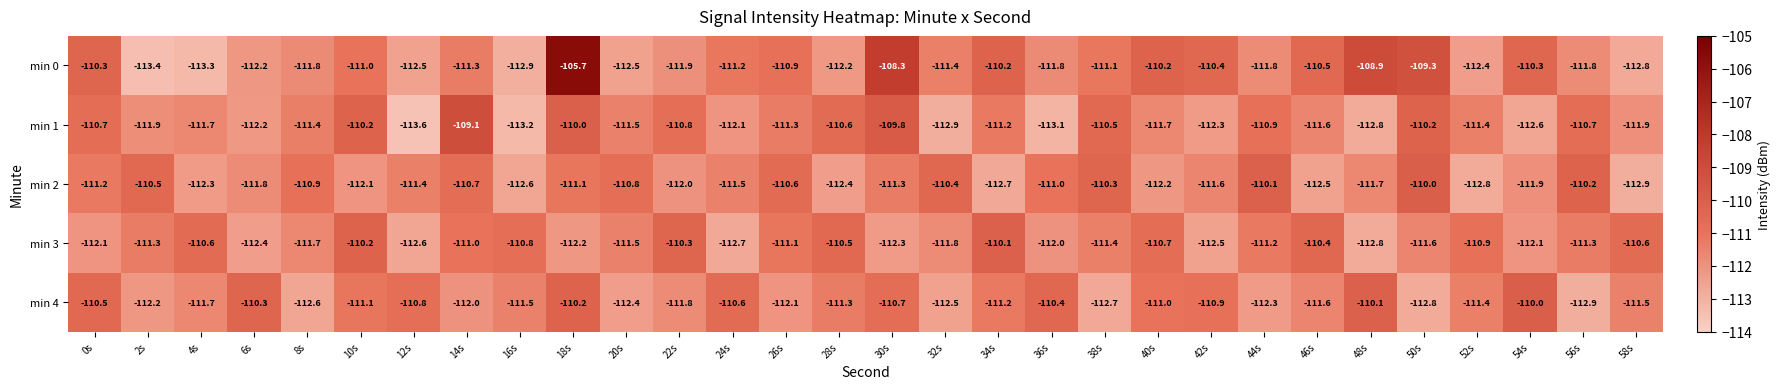

True or false: min 1 has a value of -64.7 at 0s.

False